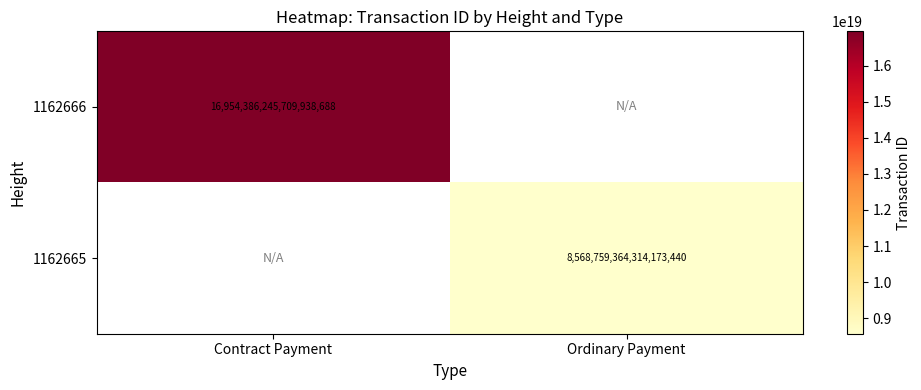

At how many categories does at least one series exceed 12356869399071205376?

1